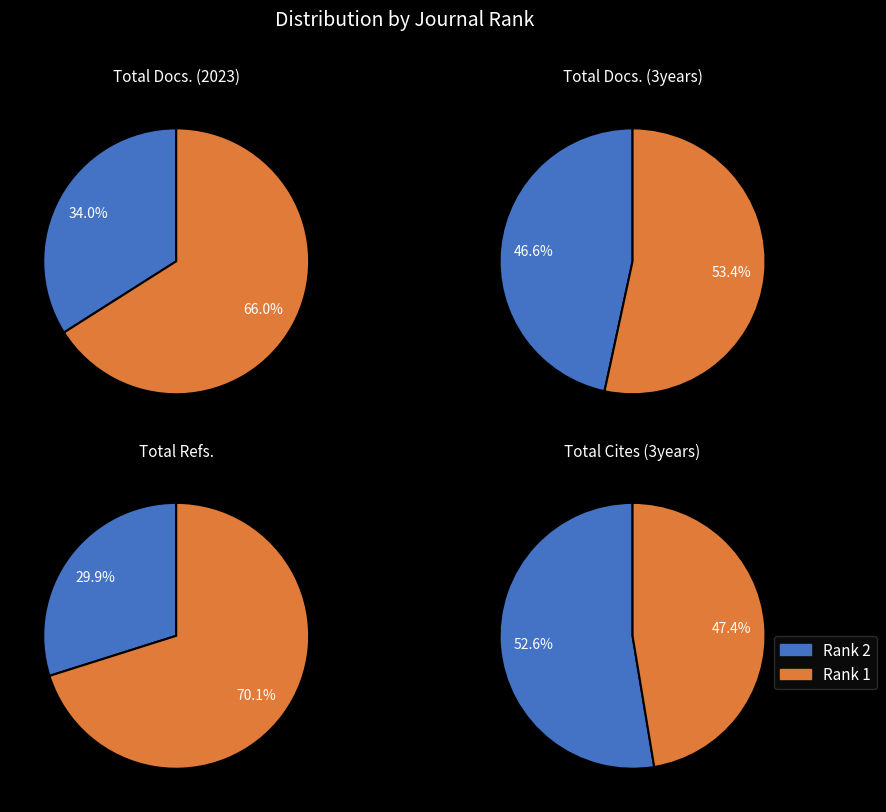

To the nearest percent, what percentage of the pie is Rank 2?

47%